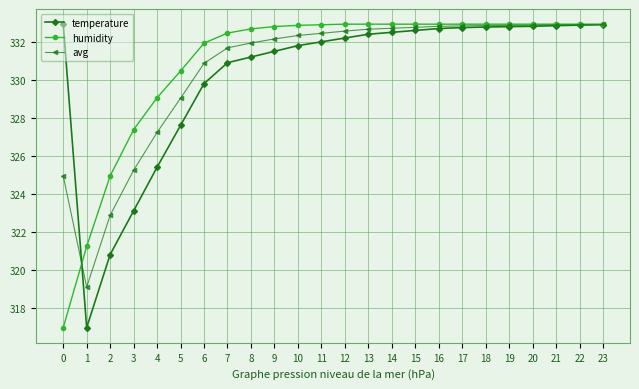

Rank the series at 6 from lowest to highest value.

temperature, avg, humidity